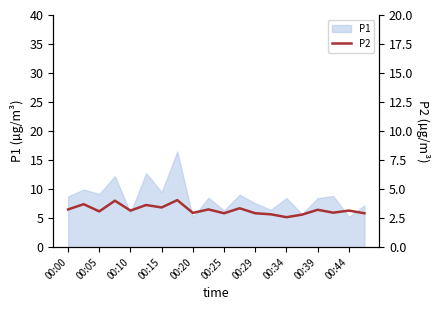

What is the label of the 20th point from the right?

00:00